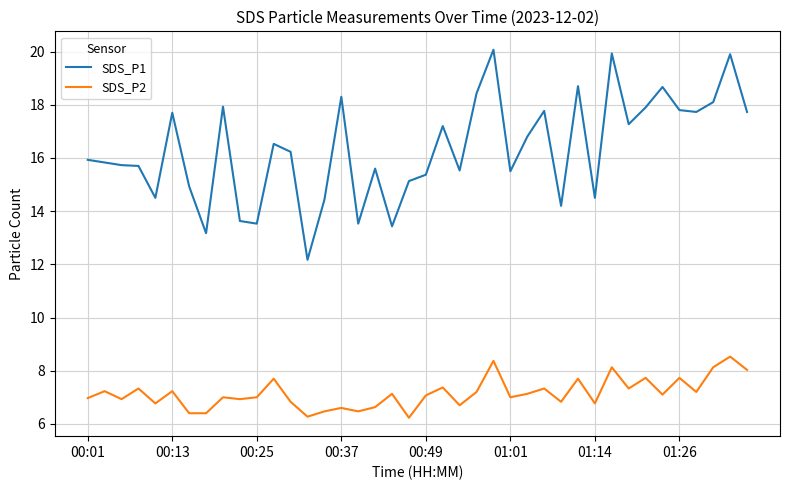

List the series in order of their overall mean, lowest first.

SDS_P2, SDS_P1